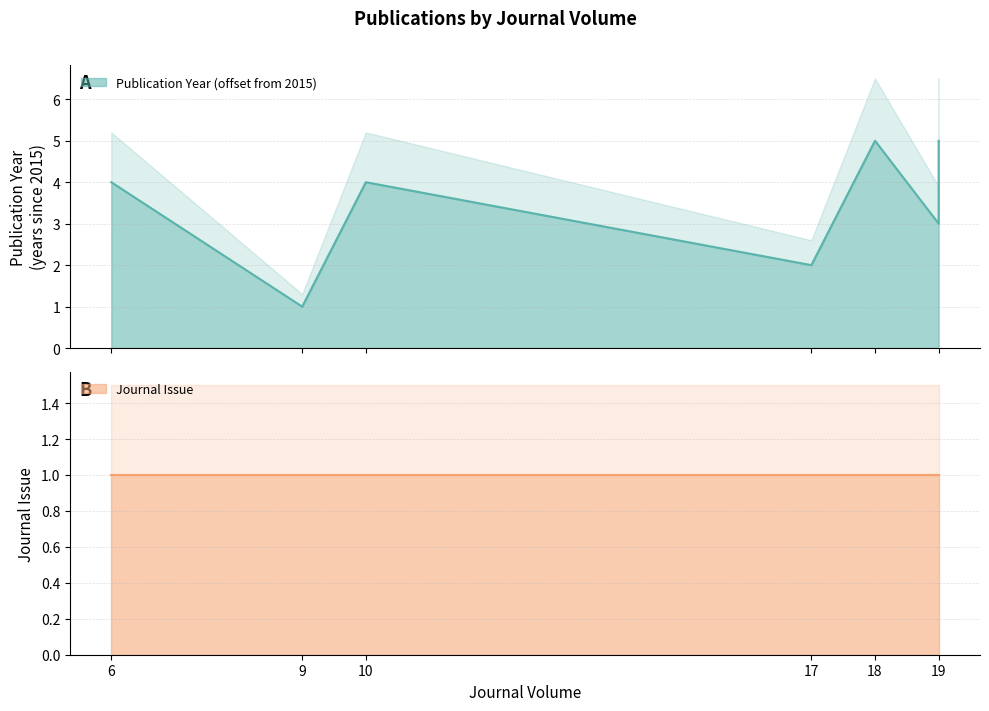

Count the values in the range 3 to 5.

6